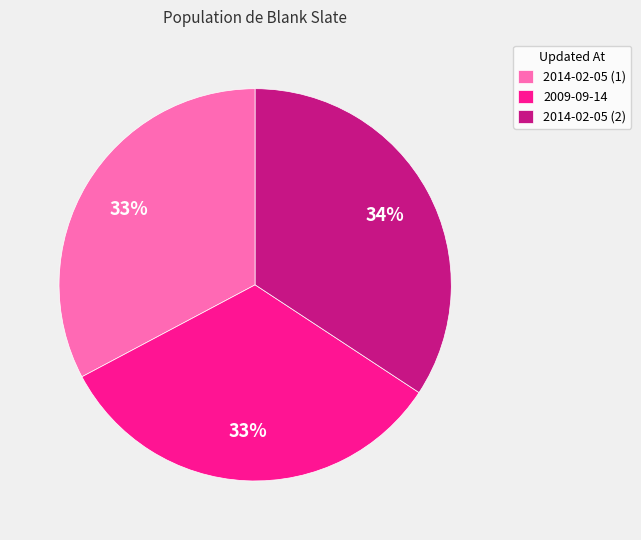

How many slices are in this pie chart?

3